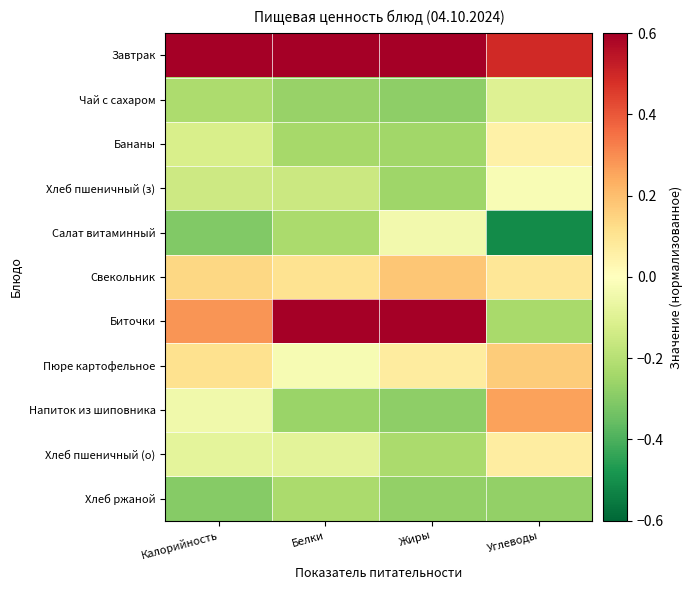

Reading left to right, extract all data points from this chart.

Завтрак: Калорийность=0.7	Белки=0.7	Жиры=0.7	Углеводы=0.5
Чай с сахаром: Калорийность=-0.2	Белки=-0.3	Жиры=-0.3	Углеводы=-0.1
Бананы: Калорийность=-0.1	Белки=-0.2	Жиры=-0.2	Углеводы=0.1
Хлеб пшеничный (з): Калорийность=-0.1	Белки=-0.2	Жиры=-0.3	Углеводы=-0.0
Салат витаминный: Калорийность=-0.3	Белки=-0.2	Жиры=-0.0	Углеводы=-0.5
Свекольник: Калорийность=0.1	Белки=0.1	Жиры=0.2	Углеводы=0.1
Биточки: Калорийность=0.3	Белки=0.6	Жиры=0.6	Углеводы=-0.2
Пюре картофельное: Калорийность=0.1	Белки=-0.0	Жиры=0.1	Углеводы=0.2
Напиток из шиповника: Калорийность=-0.0	Белки=-0.3	Жиры=-0.3	Углеводы=0.3
Хлеб пшеничный (о): Калорийность=-0.1	Белки=-0.1	Жиры=-0.2	Углеводы=0.1
Хлеб ржаной: Калорийность=-0.3	Белки=-0.2	Жиры=-0.3	Углеводы=-0.3